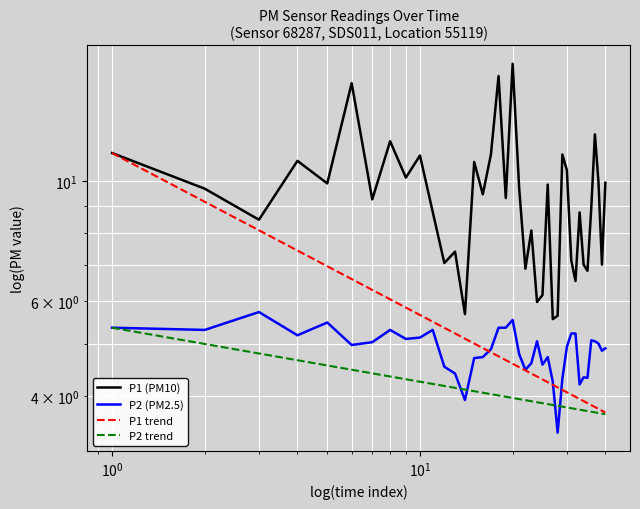

True or false: P2 and P1 intersect in this chart.

False